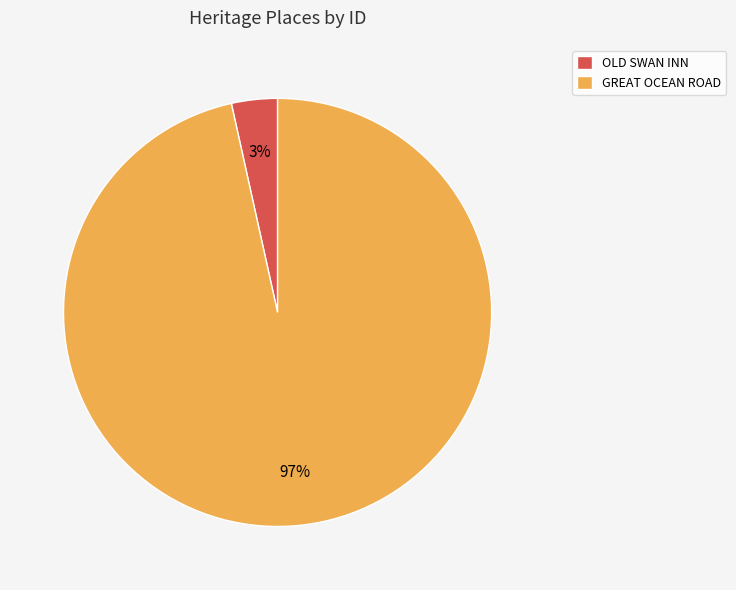

Does OLD SWAN INN account for over 50% of the chart?

No